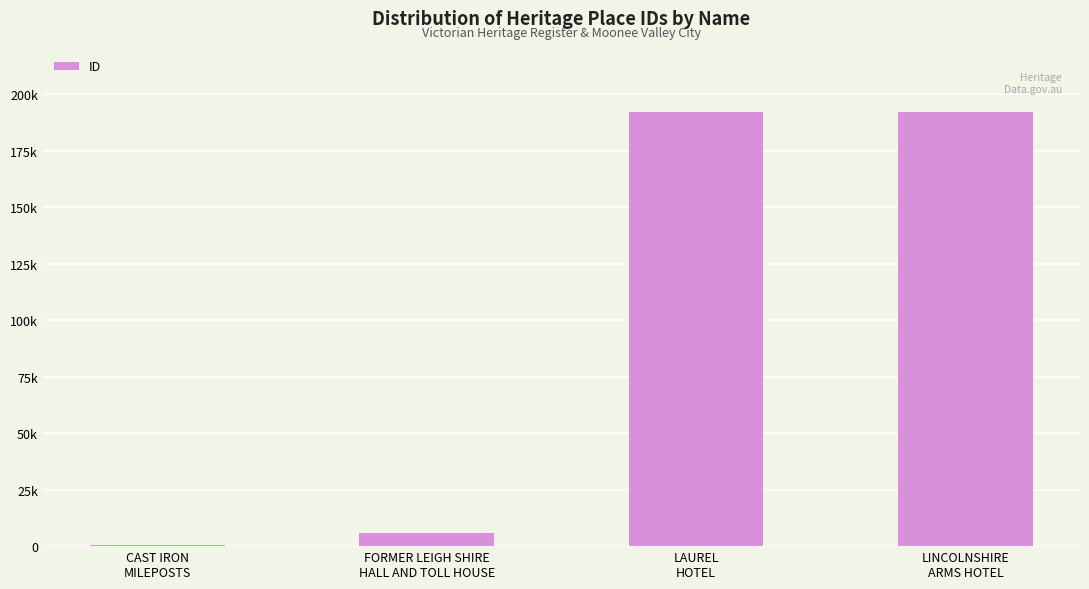

What is the greatest value displayed?

192325